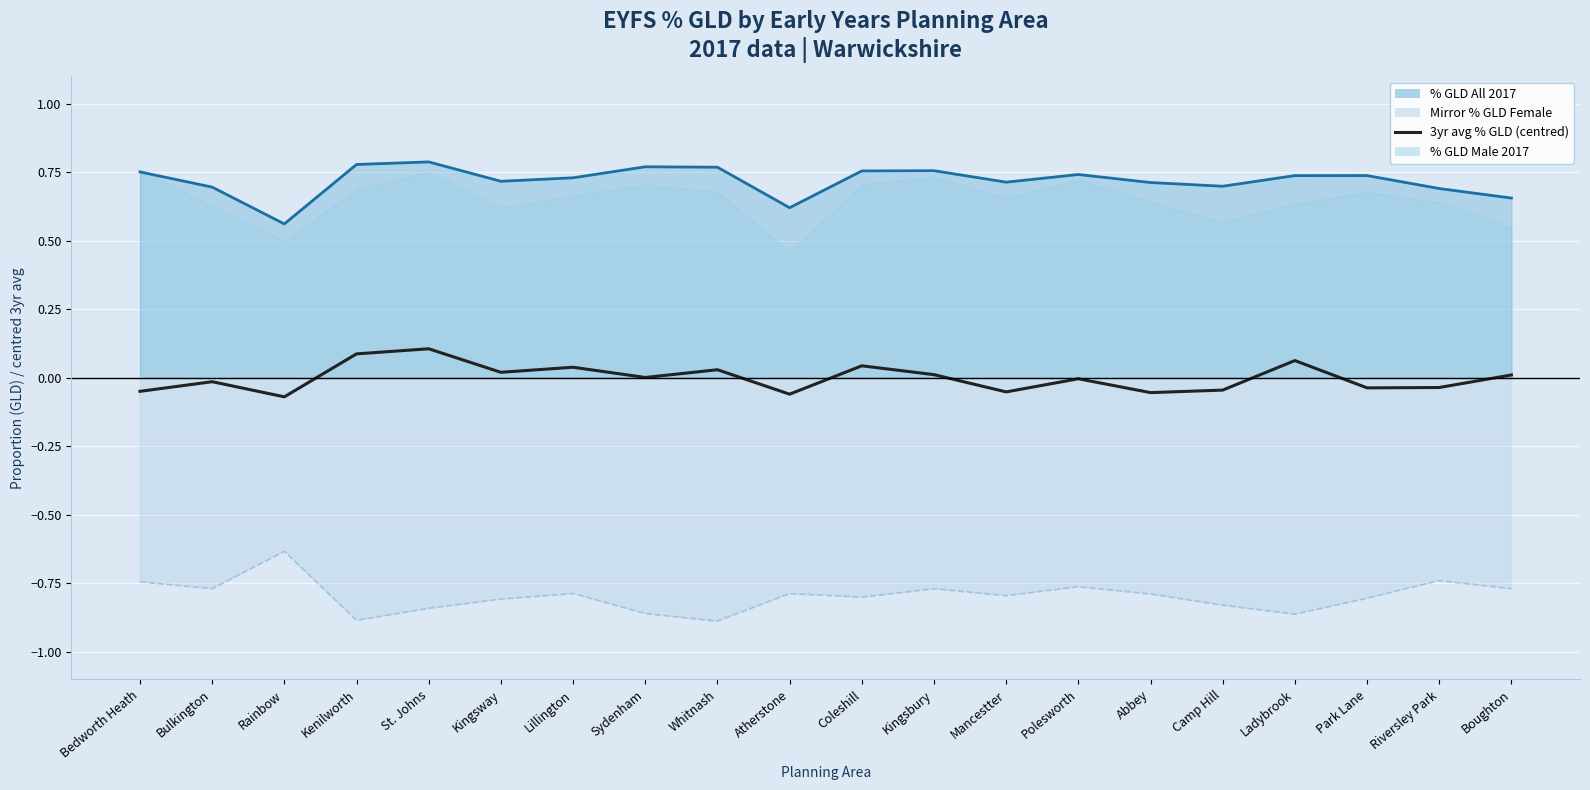

Rank the series by their average value, from highest to lowest.

% GLD All 2017 (line), 3yr avg % GLD (centred), Mirror % GLD Female (line)